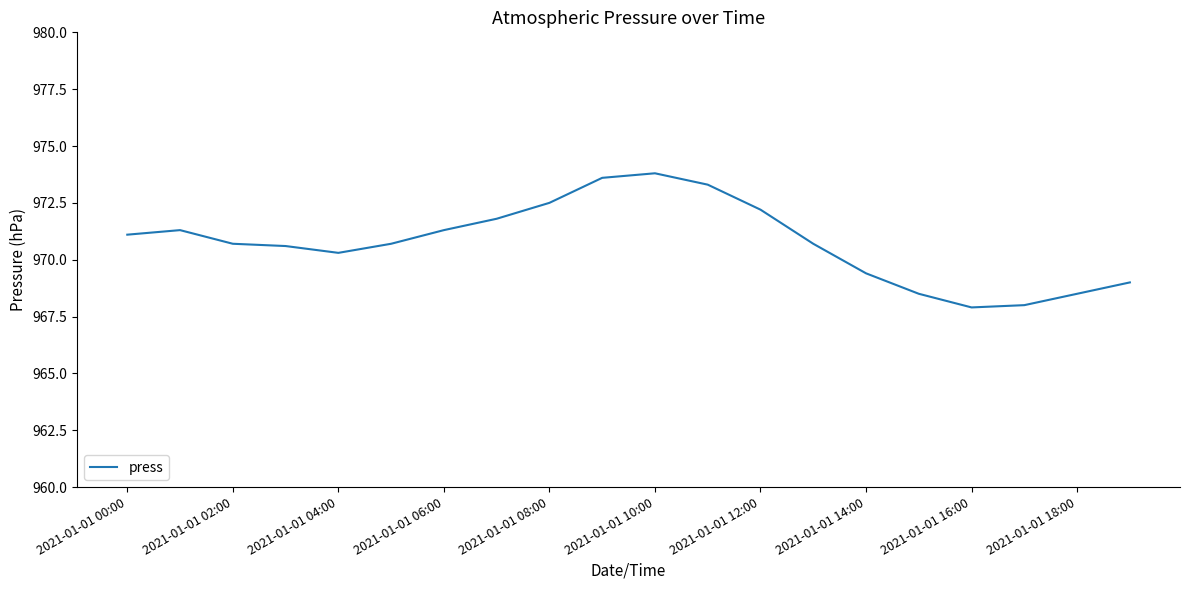

What is the smallest value displayed?

967.9